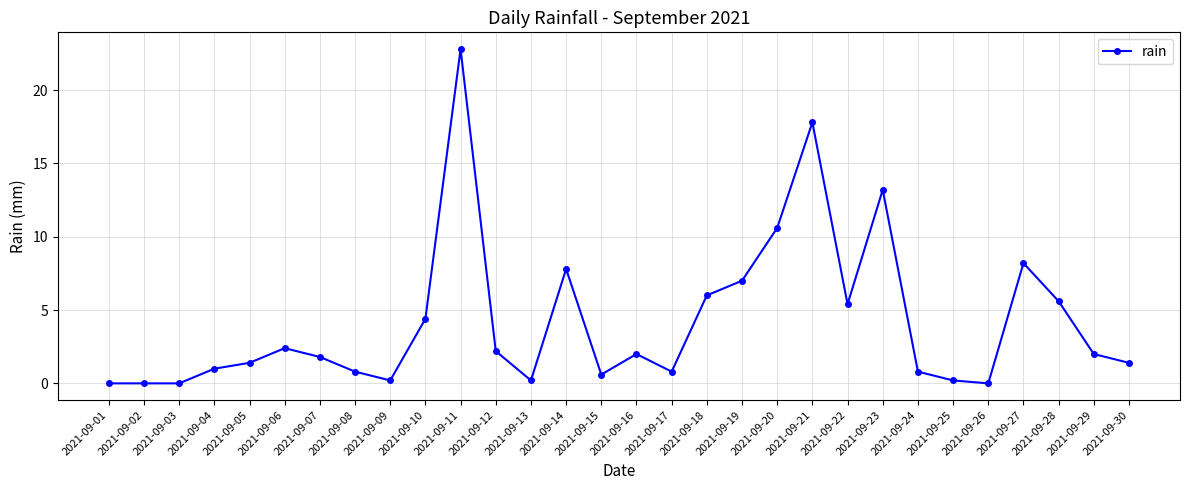

What is the change in value from 2021-09-15 to 2021-09-27?

+7.6